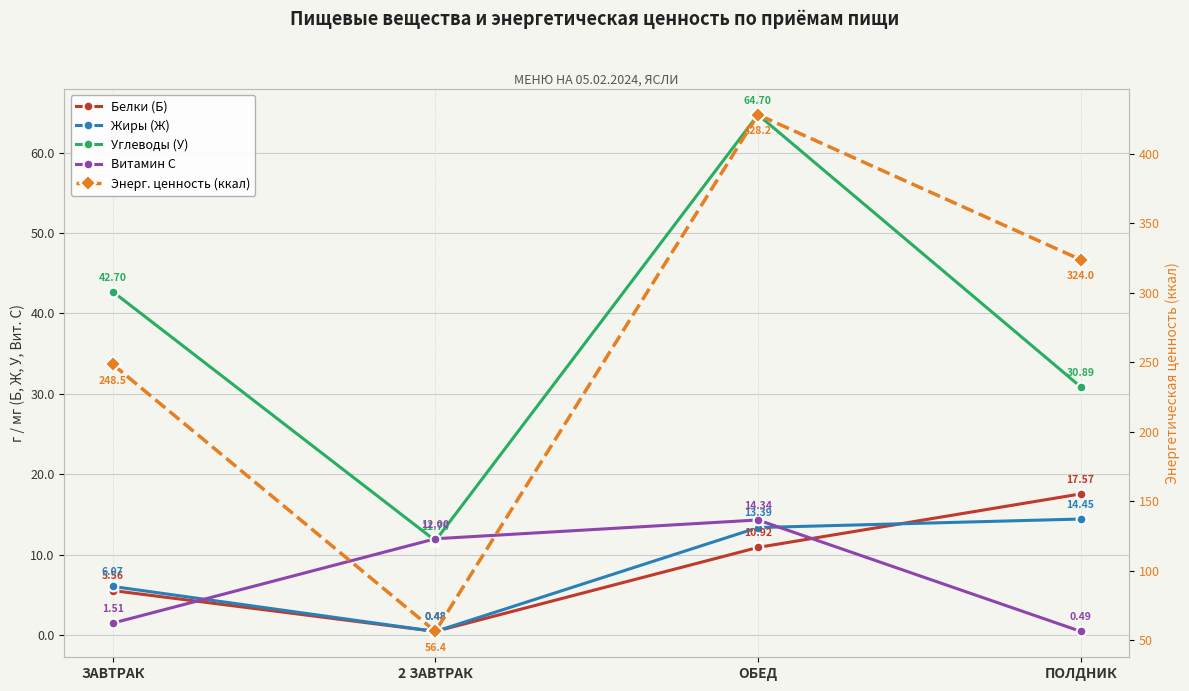

At which label does Витамин С first exceed 12?

ОБЕД